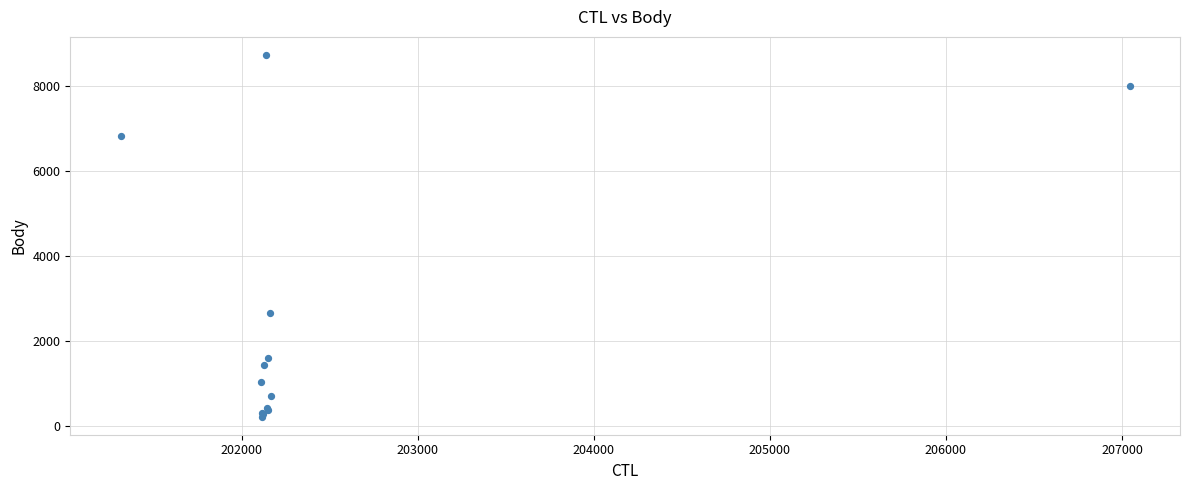

What Y value in the scatter plot is closest to 4472?

2652